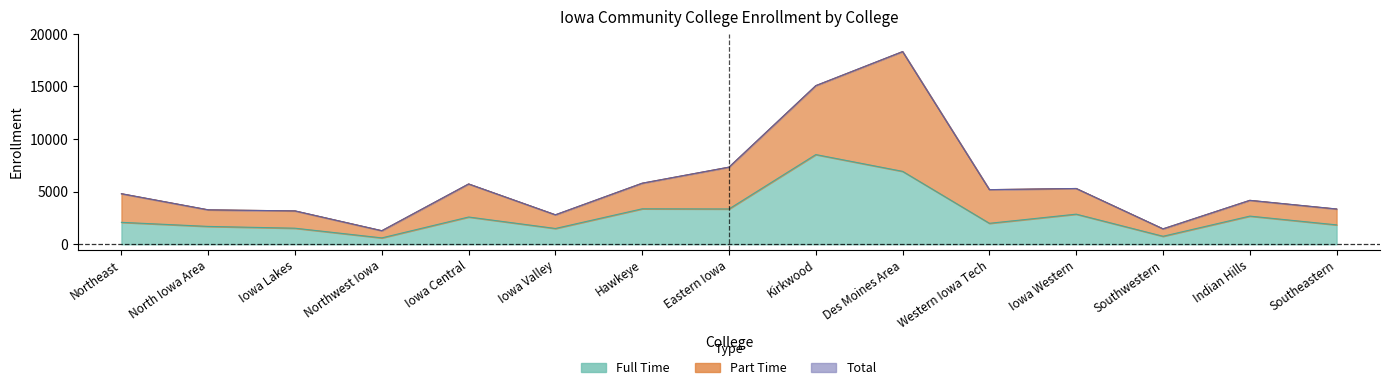

Where does the Total series first go above 4804?

Iowa Central